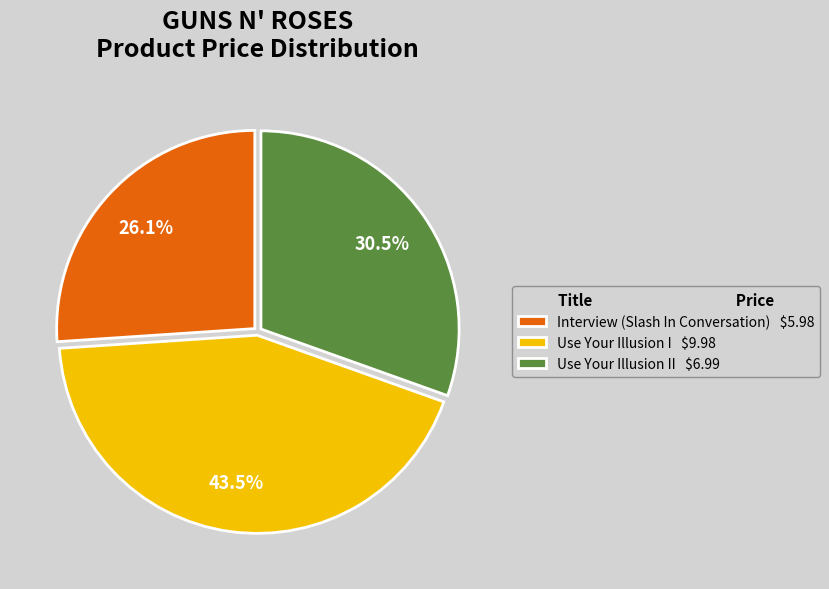

Does Interview (Slash In Conversation) $5.98 account for over 50% of the chart?

No